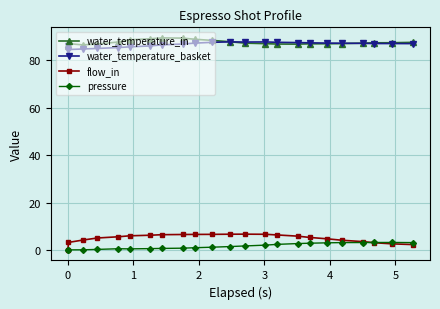

True or false: water_temperature_basket and pressure intersect in this chart.

False